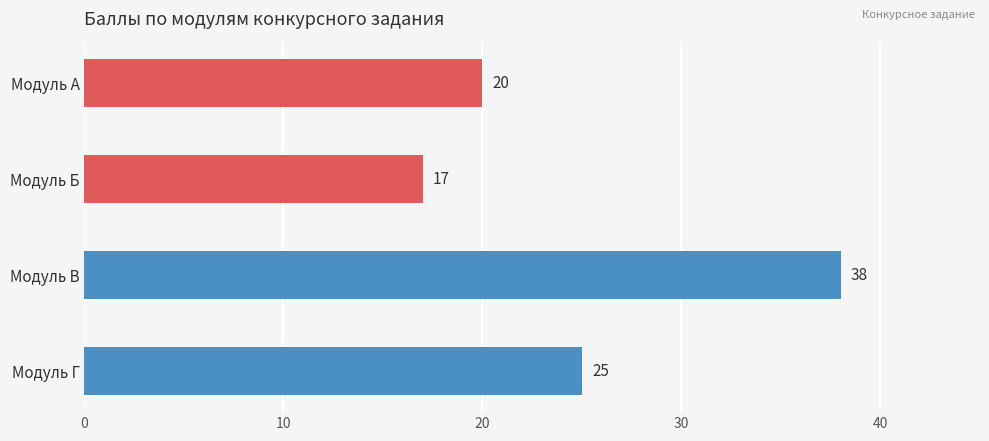

What is the smallest value displayed?

17